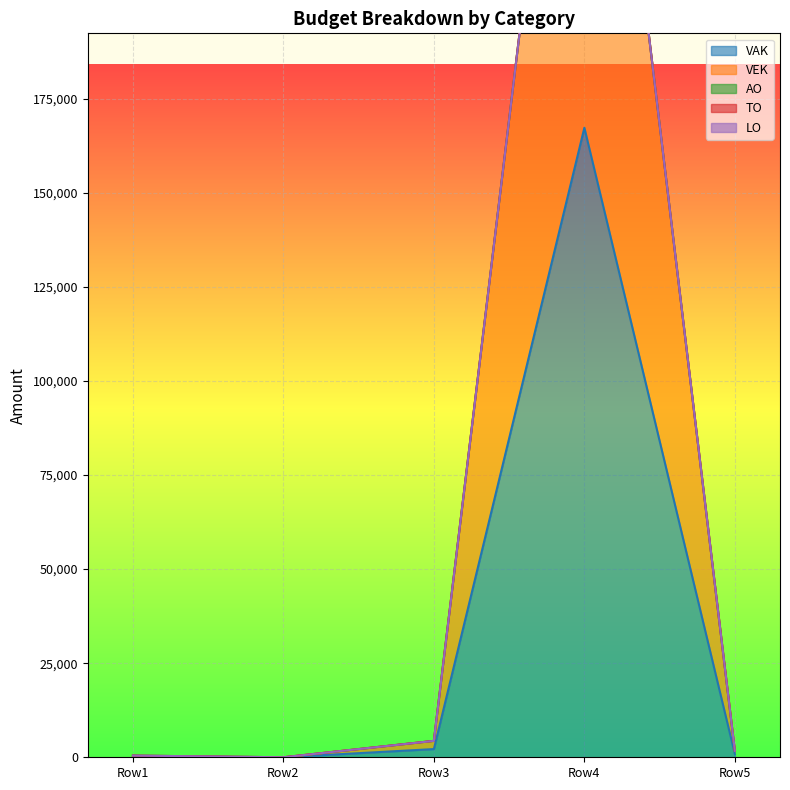

Reading left to right, list all the values displayed in this chart.

VAK: 0	0	2180	167302	862
VEK: 0	0	2180	167302	862
AO: 448	0	0	0	0
TO: 0	0	0	0	0
LO: 0	0	0	0	0